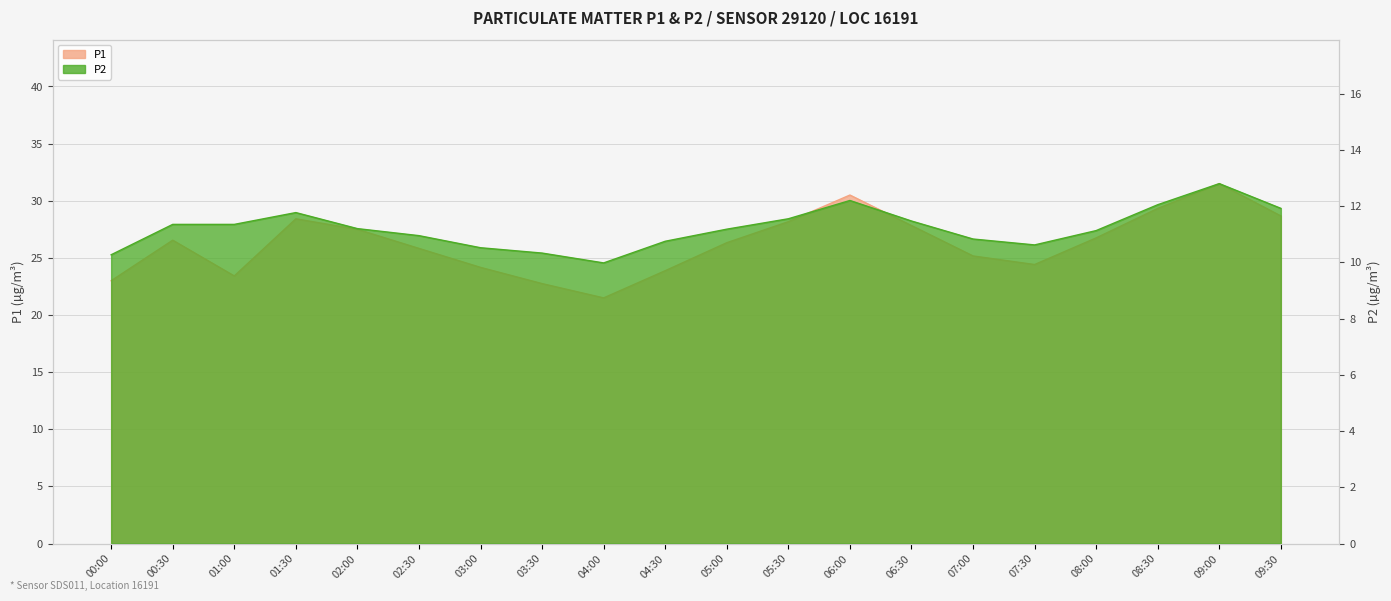

True or false: P2 and P1 cross at least once.

False